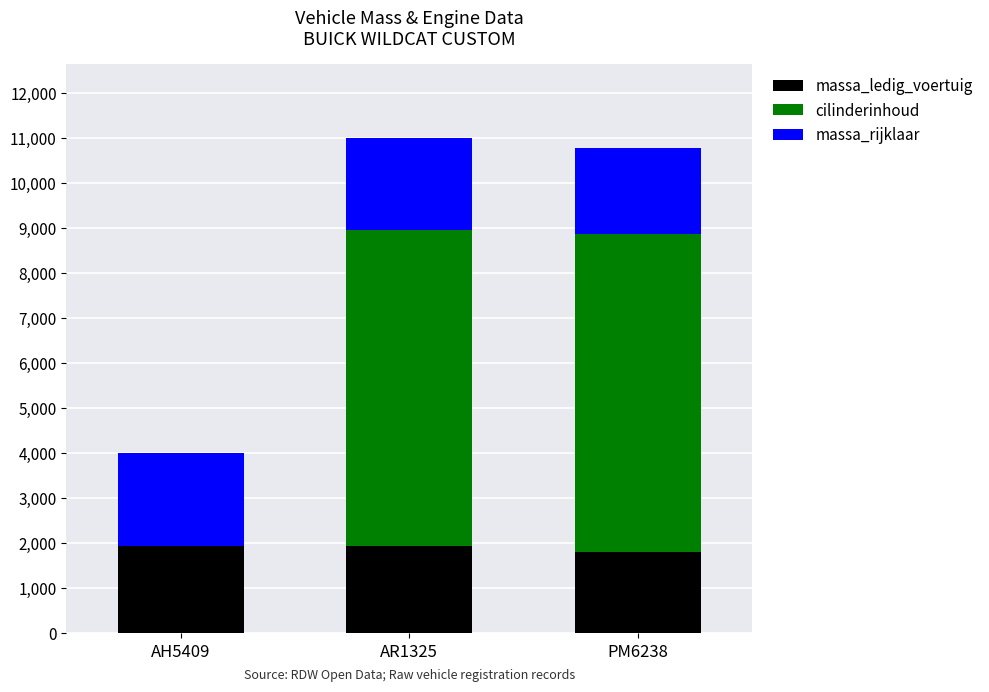

What is the total value across all series at AR1325?

10996